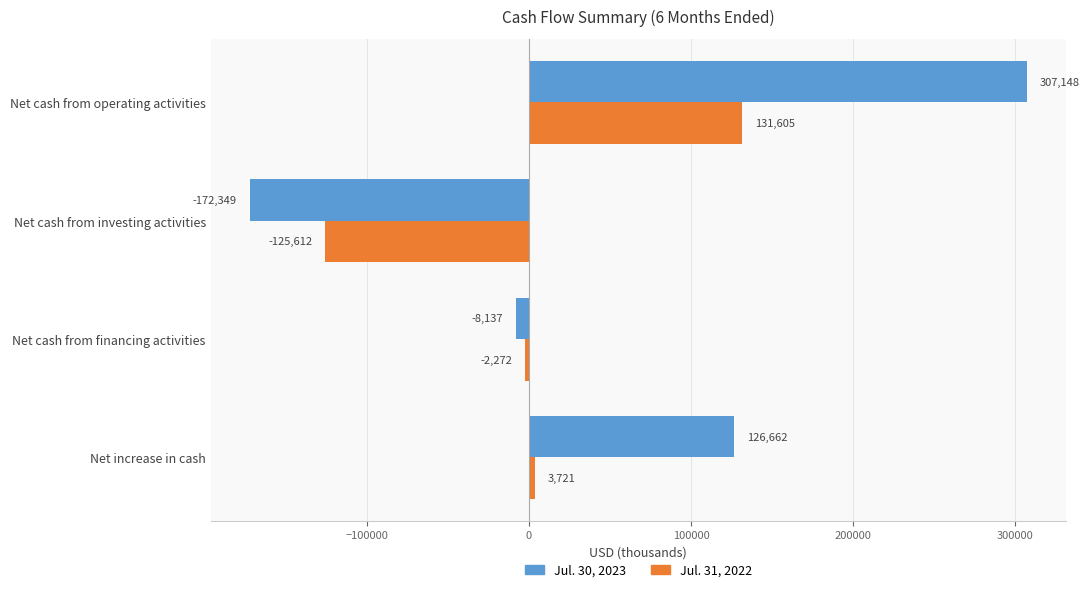

How many positive values does the Jul. 31, 2022 series have?

2